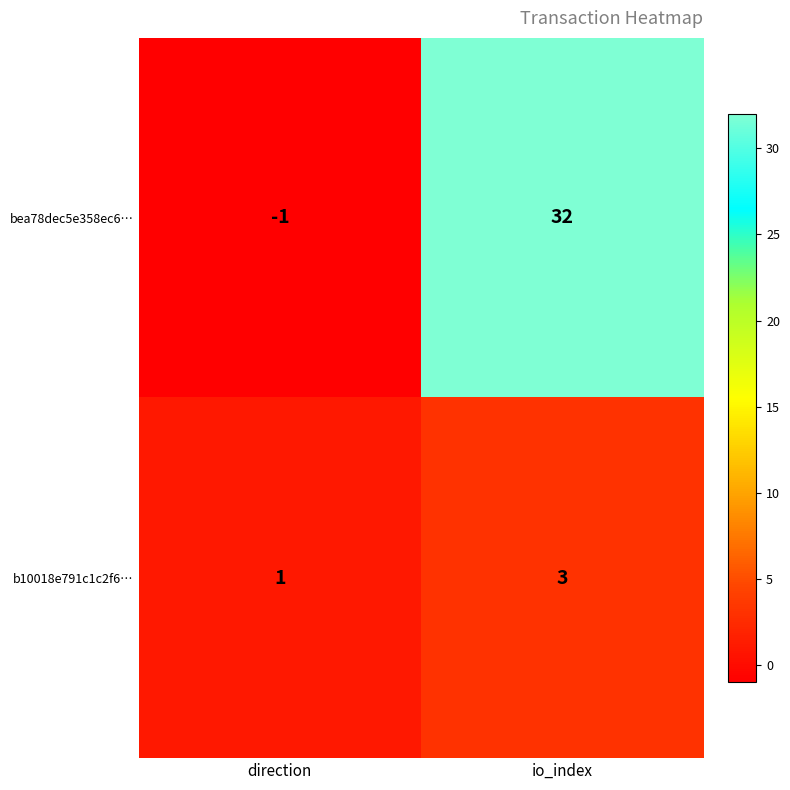

Where is b10018e791c1c2f6… nearest to the value 2?

direction